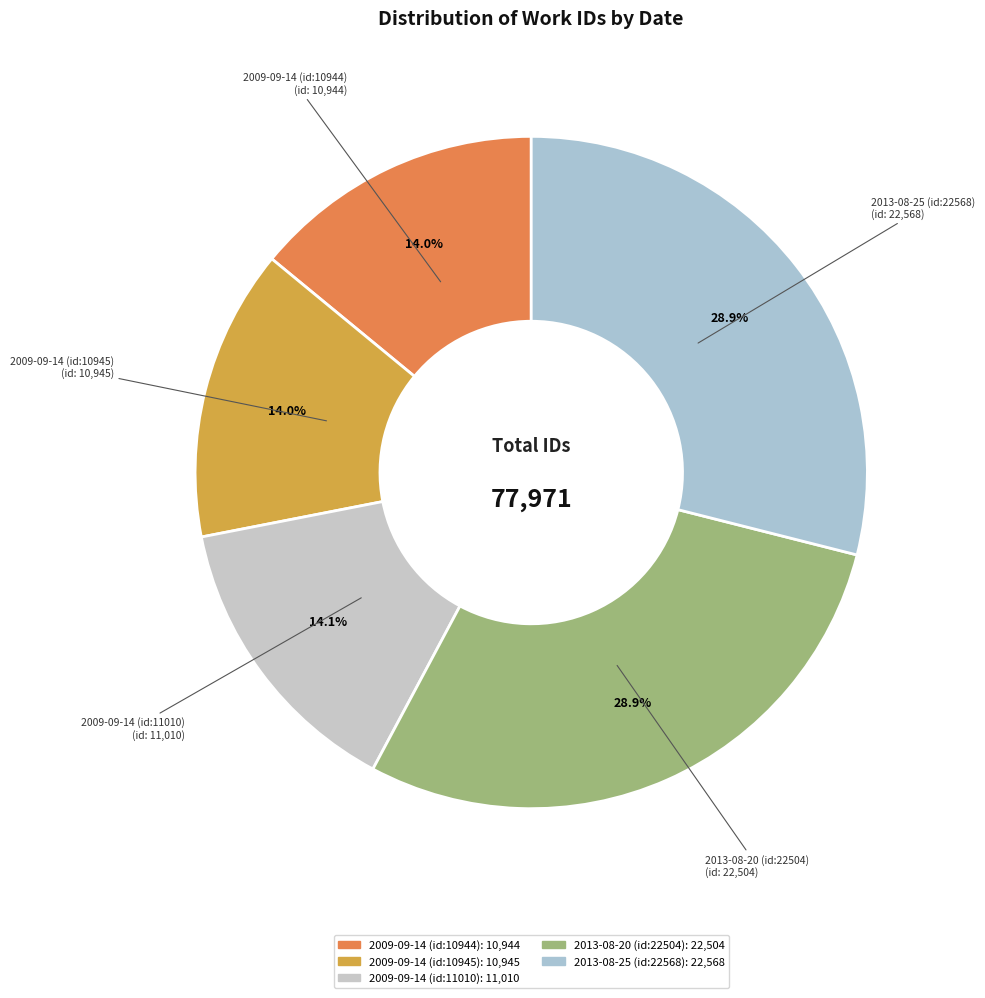

The 2009-09-14 (id:11010) slice represents 3% of the pie. True or false?

False